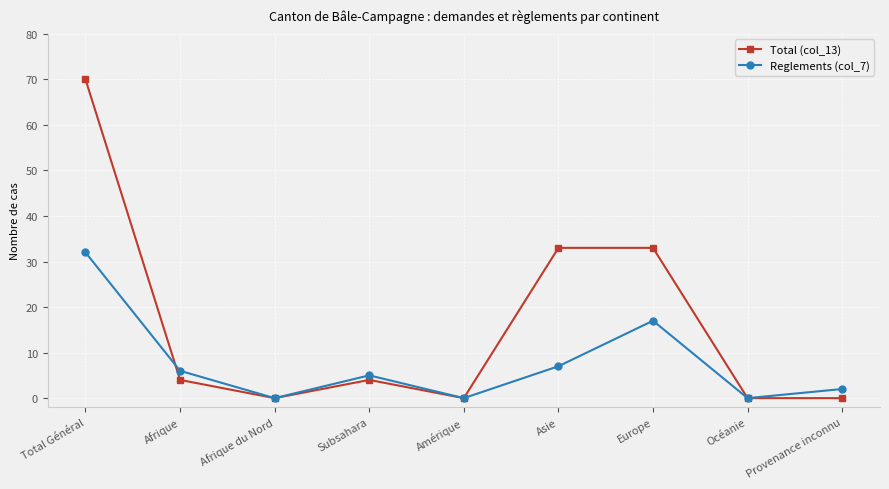

What is the sum of the Total (col_13) values at Amérique and Europe?

33